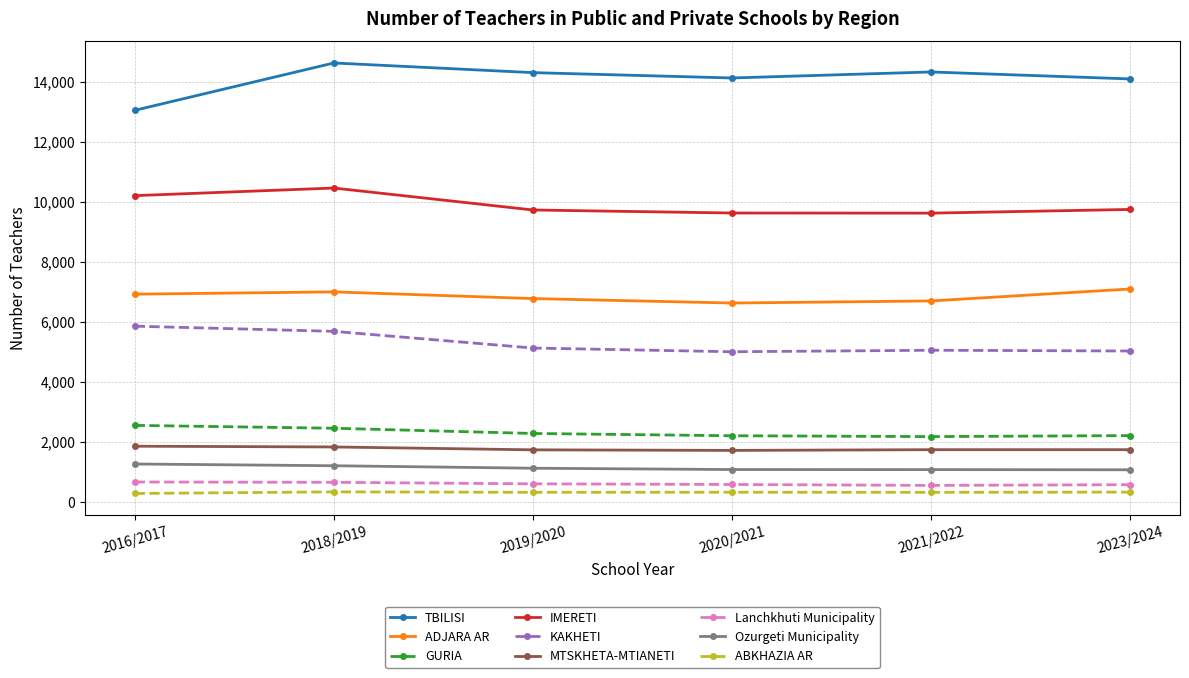

At how many categories does at least one series exceed 4446?

6